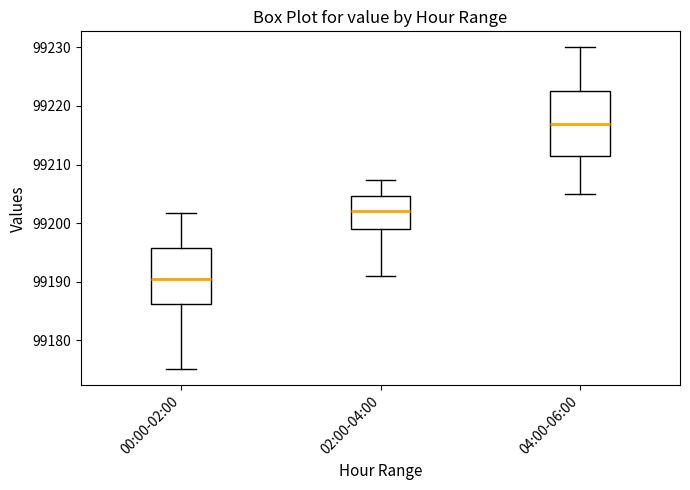

Reading left to right, transcribe this box plot: for each box, give where its median line is, the range the box spans, and where its two whiskers end, as read against the y-axis. The values are not printed on the chart, so give them approximately, as read against the axis.

00:00-02:00: median 99191, box 99186 to 99196, whiskers 99175 to 99202
02:00-04:00: median 99202, box 99199 to 99205, whiskers 99191 to 99207
04:00-06:00: median 99217, box 99212 to 99223, whiskers 99205 to 99230